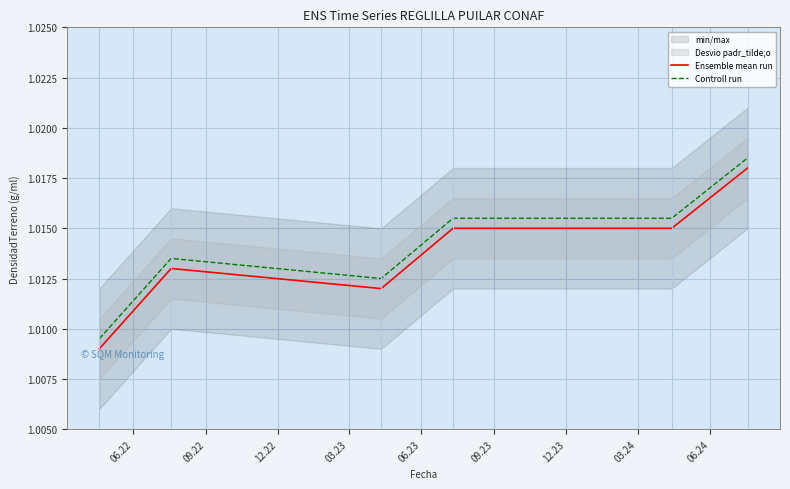

How many lines are shown in the chart?

2